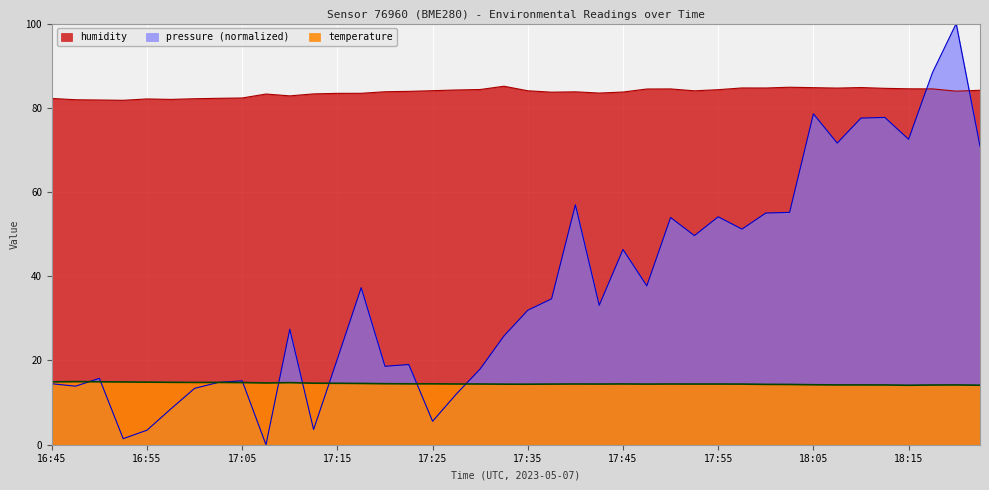

How many lines are shown in the chart?

3